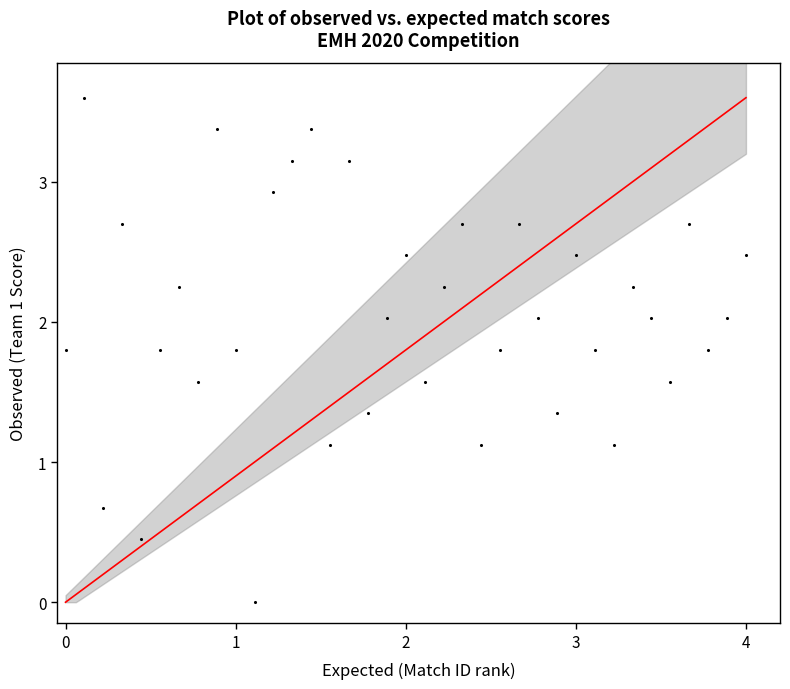

What is the range of X values (max minus min)?

4.0